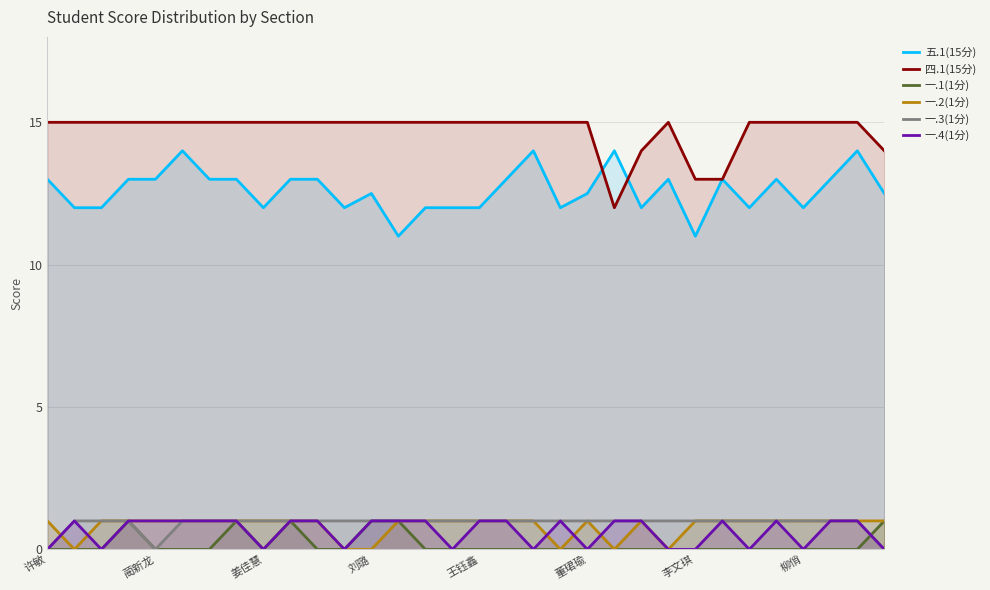

How many positive values does the 一.3(1分) series have?

29